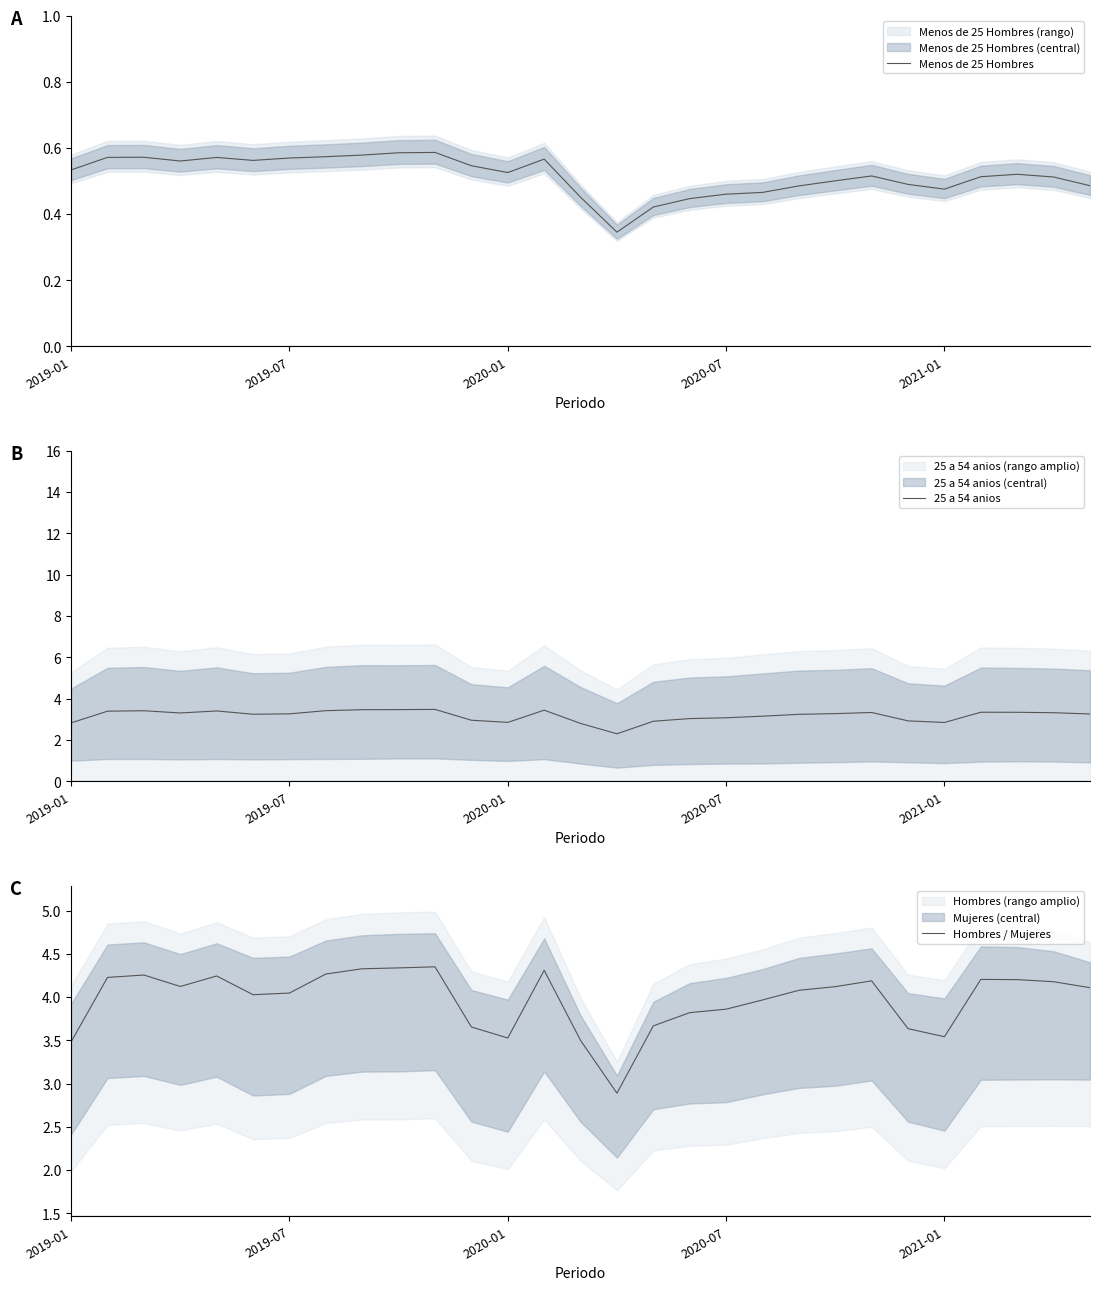

Reading left to right, list all the values displayed in this chart.

Menos de 25 Hombres: 0.5	0.6	0.6	0.6	0.6	0.6	0.6	0.6	0.6	0.6	0.6	0.5	0.5	0.6	0.5	0.3	0.4	0.4	0.5	0.5	0.5	0.5	0.5	0.5	0.5	0.5	0.5	0.5	0.5
25 a 54 anios: 2.8	3.4	3.4	3.3	3.4	3.2	3.3	3.4	3.5	3.5	3.5	3.0	2.9	3.4	2.8	2.3	2.9	3.0	3.1	3.2	3.2	3.3	3.3	2.9	2.9	3.3	3.3	3.3	3.3
Hombres / Mujeres: 3.5	4.2	4.3	4.1	4.2	4.0	4.0	4.3	4.3	4.3	4.4	3.7	3.5	4.3	3.5	2.9	3.7	3.8	3.9	4.0	4.1	4.1	4.2	3.6	3.5	4.2	4.2	4.2	4.1